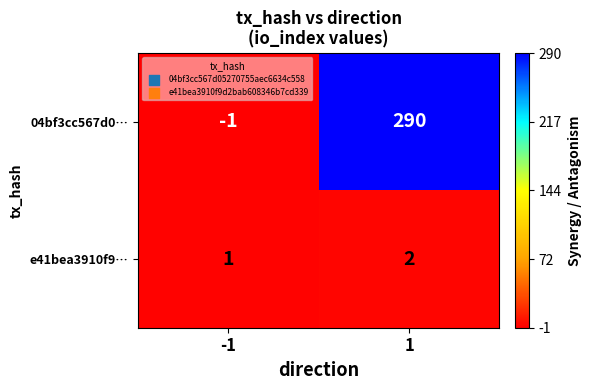

Between -1 and 1, which series saw the biggest shift?

04bf3cc567d0…